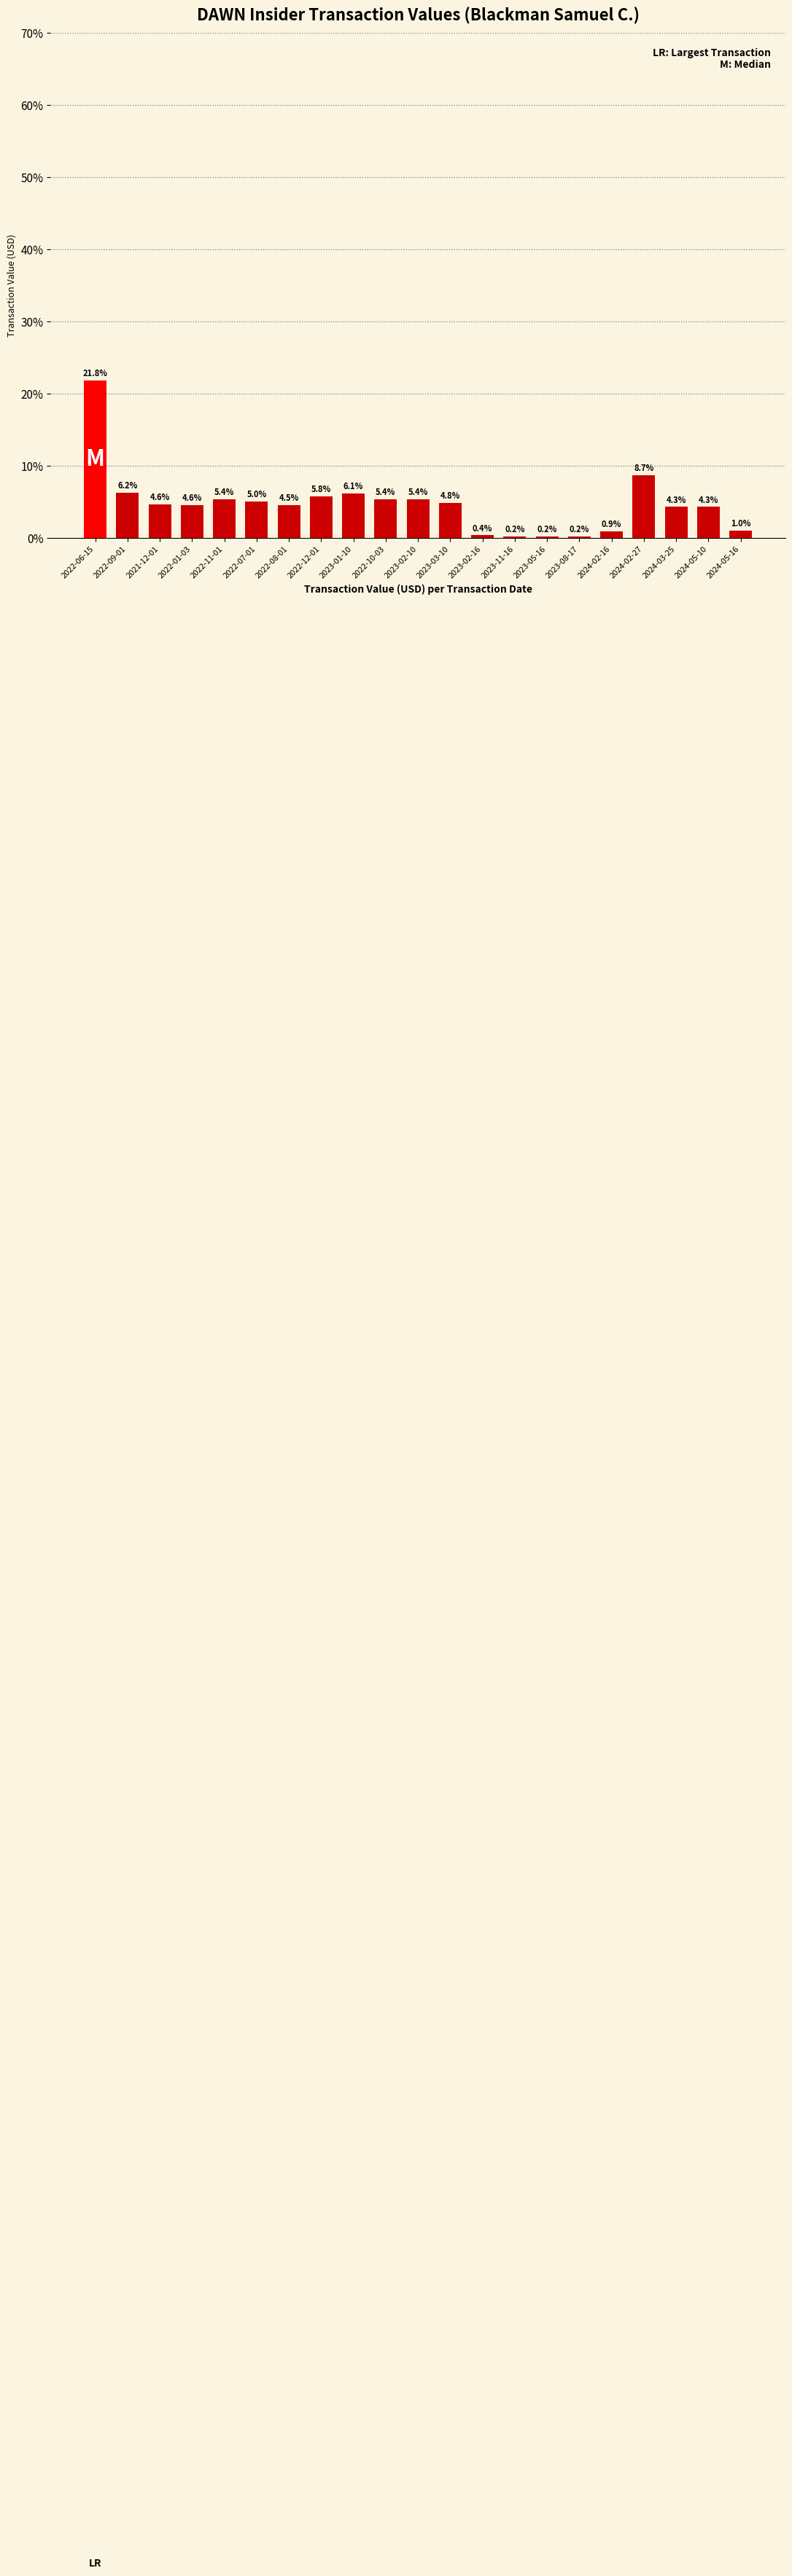

Does the chart contain any negative values?

No